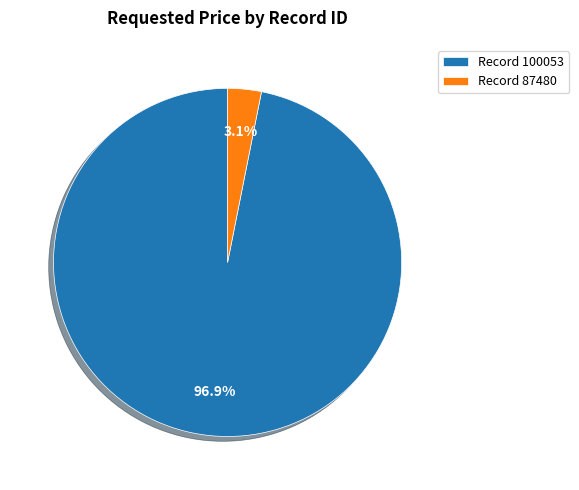

Rank the categories by value from lowest to highest.

Record 87480, Record 100053